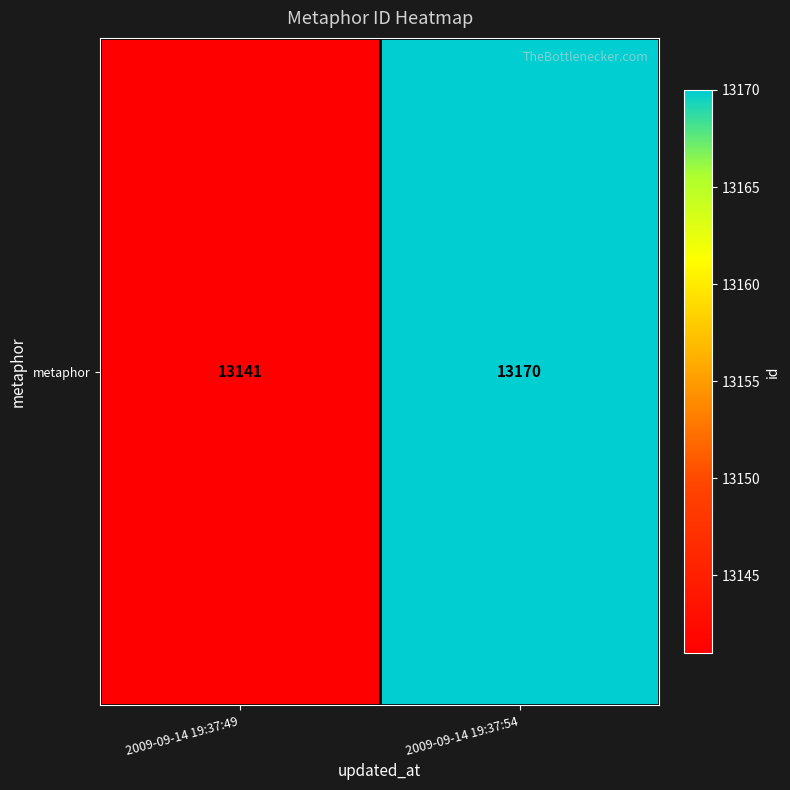

Which has a higher value, 2009-09-14 19:37:49 or 2009-09-14 19:37:54?

2009-09-14 19:37:54